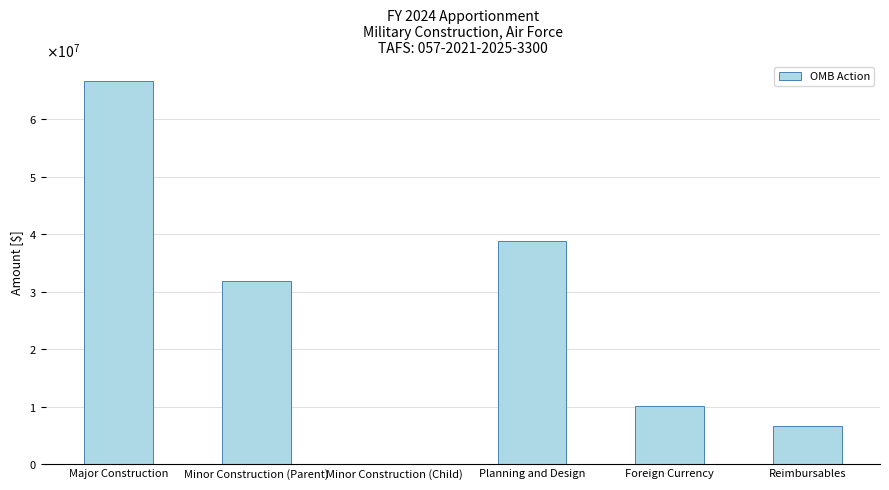

Rank the categories by value from highest to lowest.

Major Construction, Planning and Design, Minor Construction (Parent), Foreign Currency, Reimbursables, Minor Construction (Child)